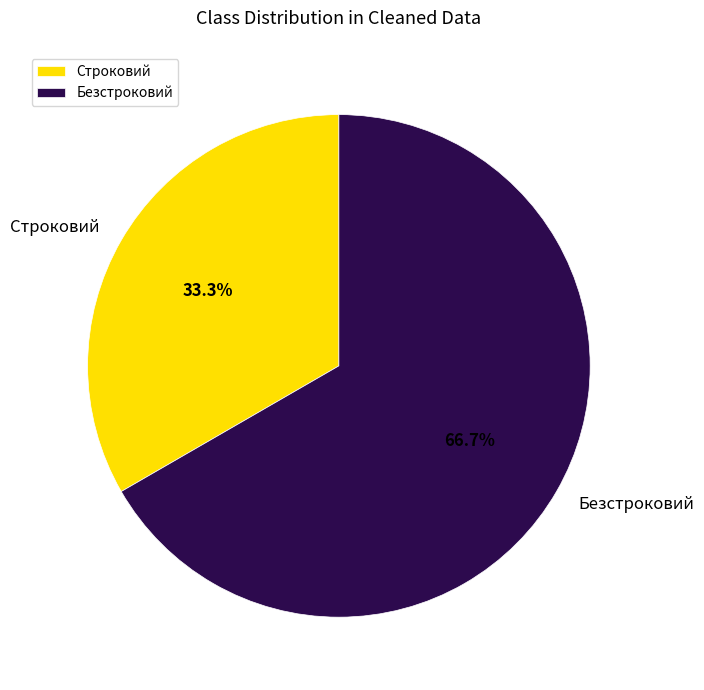

To the nearest percent, what is the average slice percentage?

50%